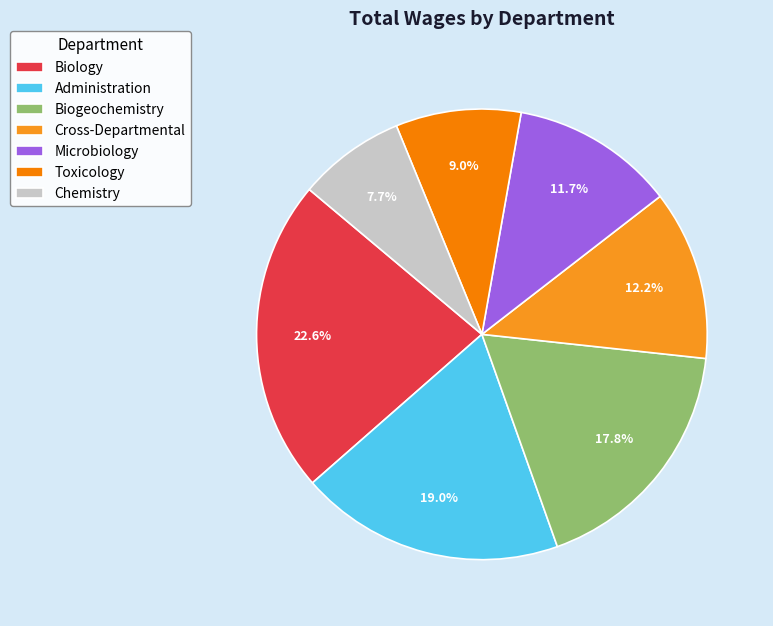

Is there any slice that represents more than half of the pie?

No